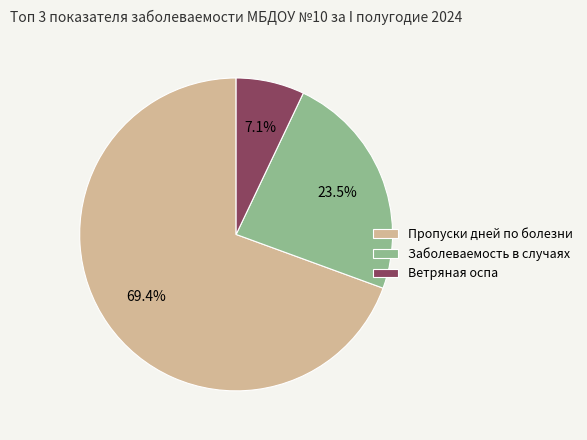

Which slice is the smallest?

Ветряная оспа